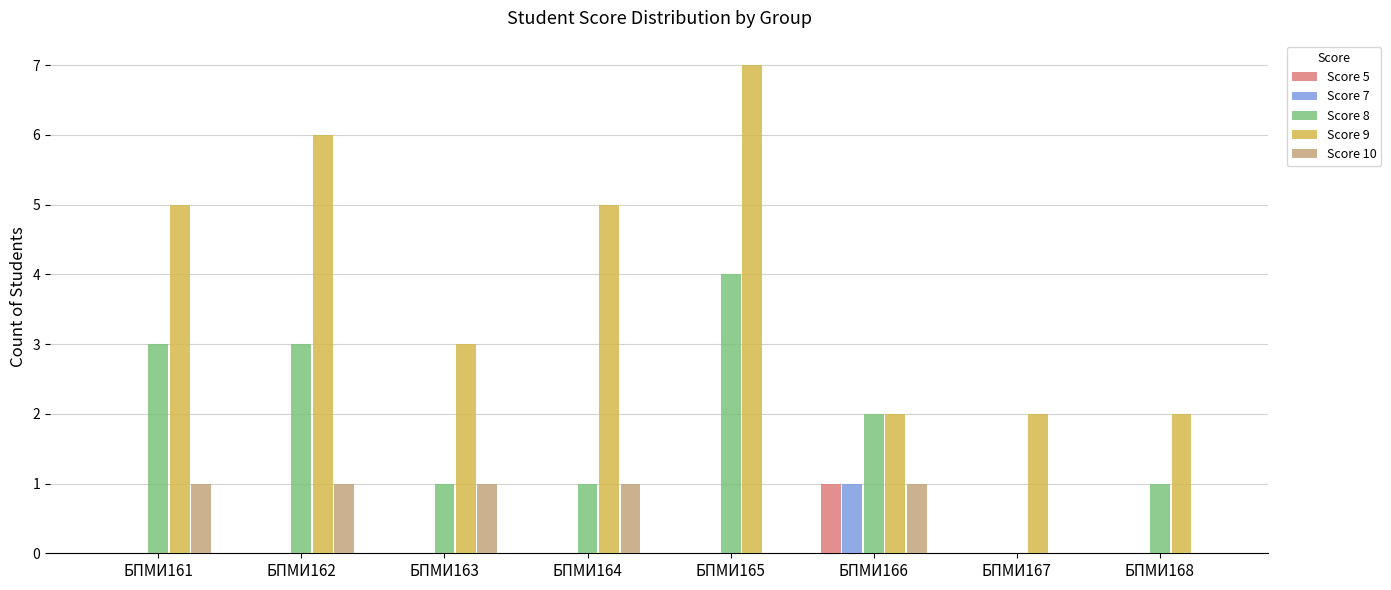

What is the difference between the Score 9 values at БПМИ163 and БПМИ161?

2